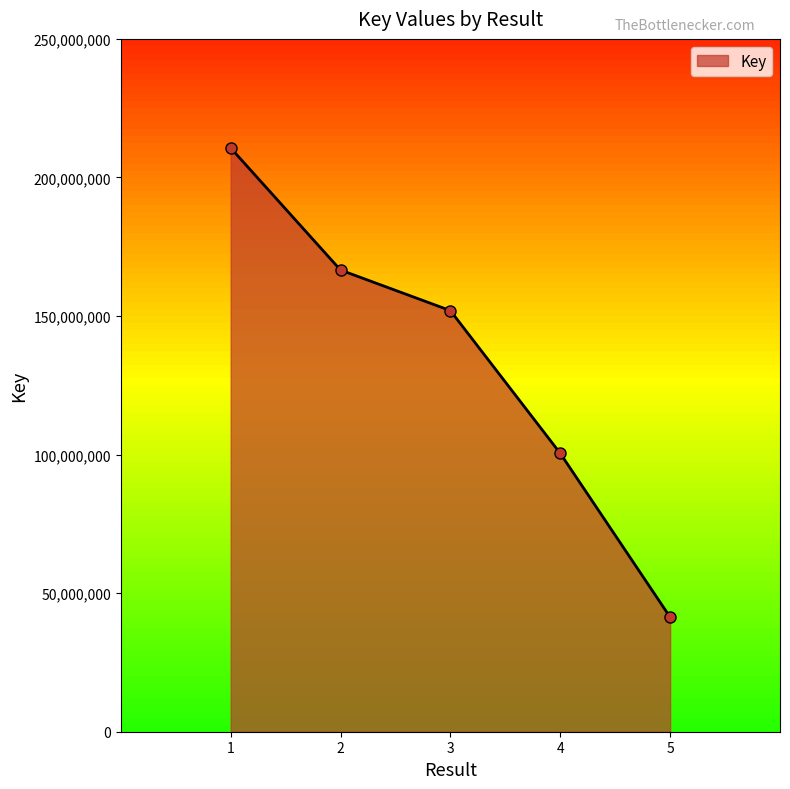

How many lines are shown in the chart?

1